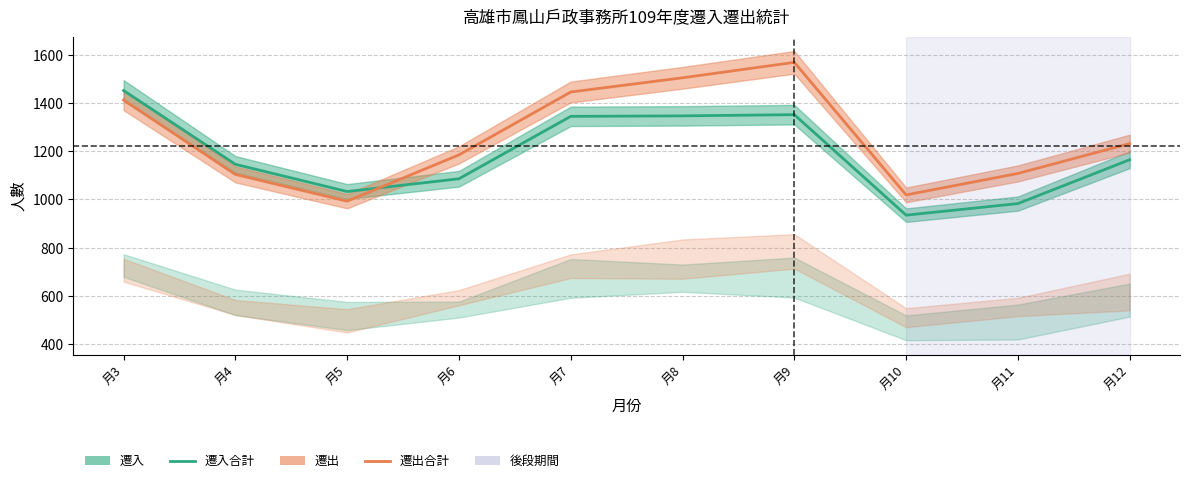

Does the chart have visible grid lines?

Yes